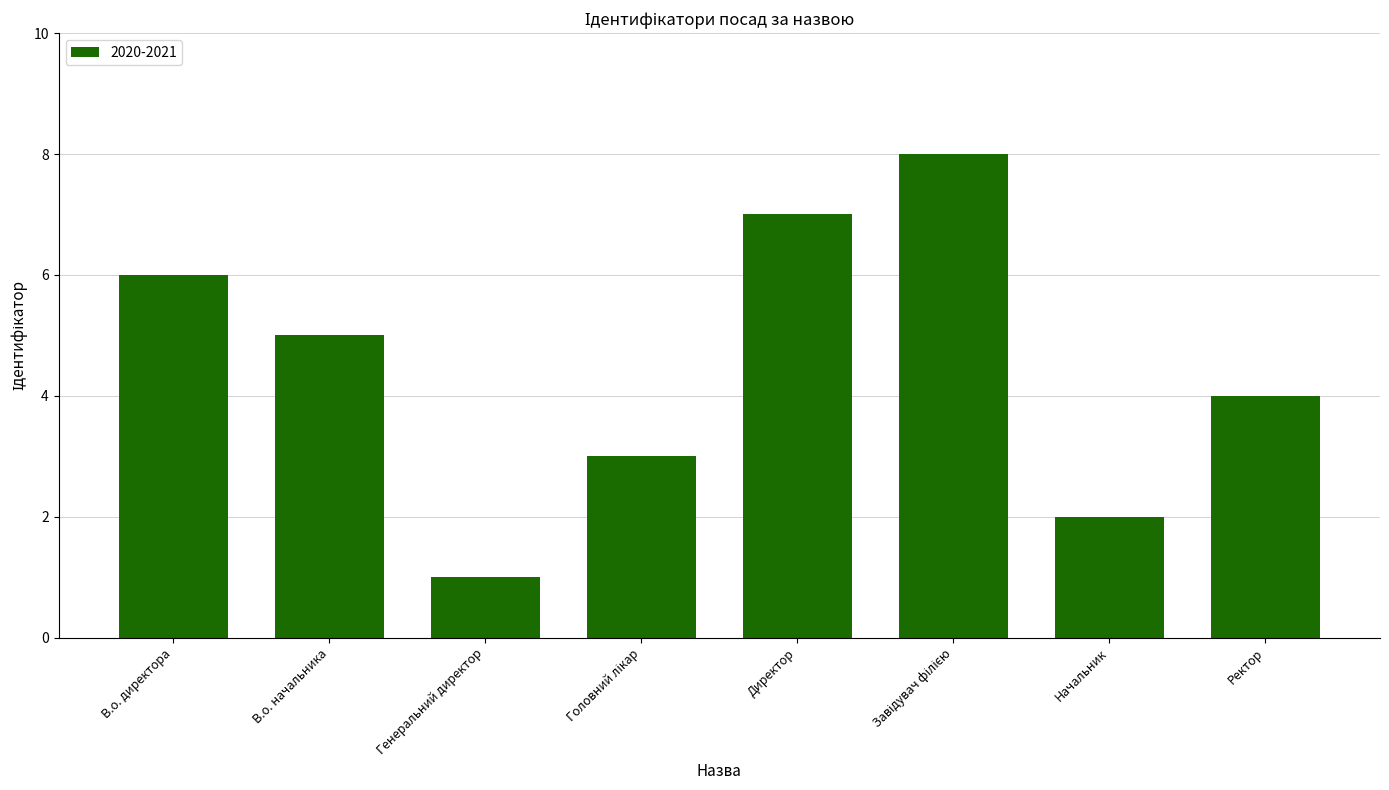

What is the smallest value displayed?

1